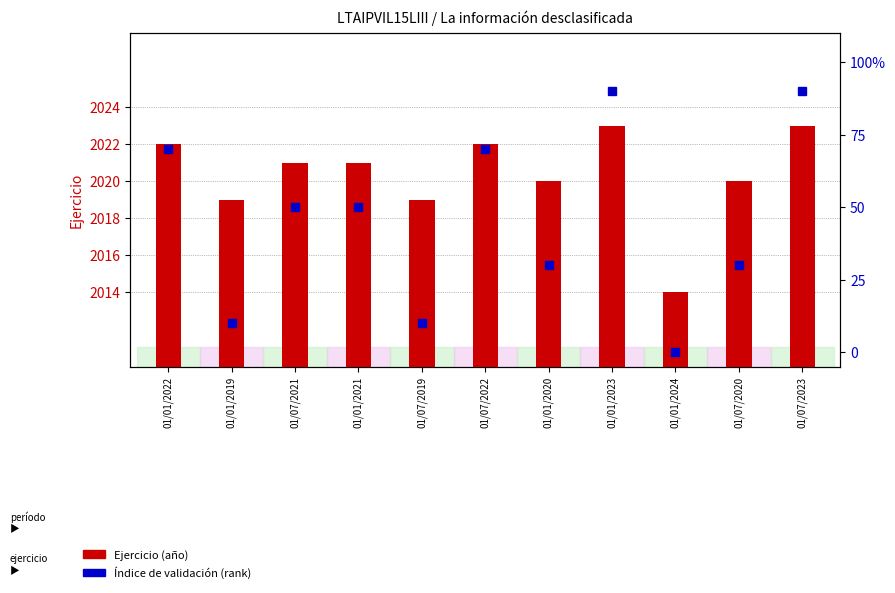

How many values in the Ejercicio (año) series are below 2021?

5